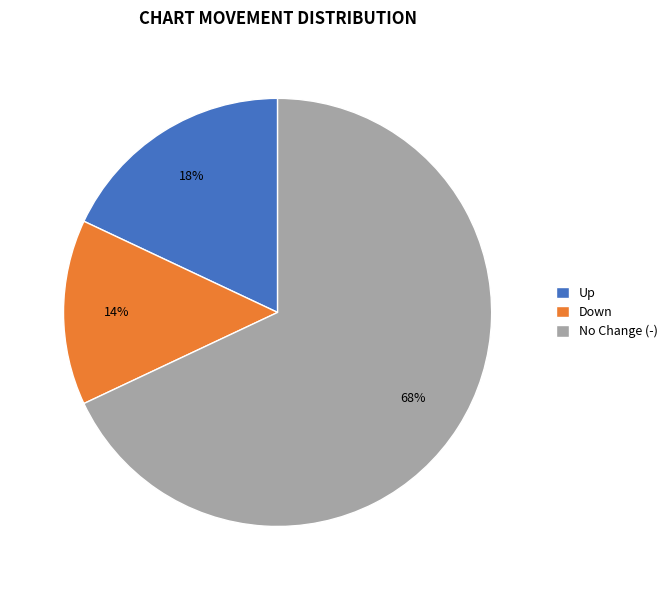

Is it true that No Change (-) is 57% of the pie?

False